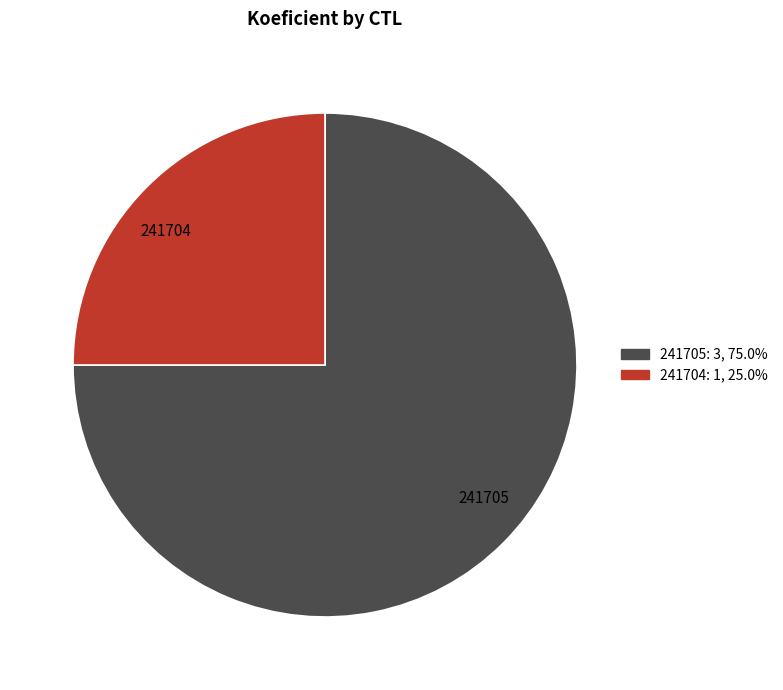

Is the sum of 241705 and 241704 greater than half?

Yes